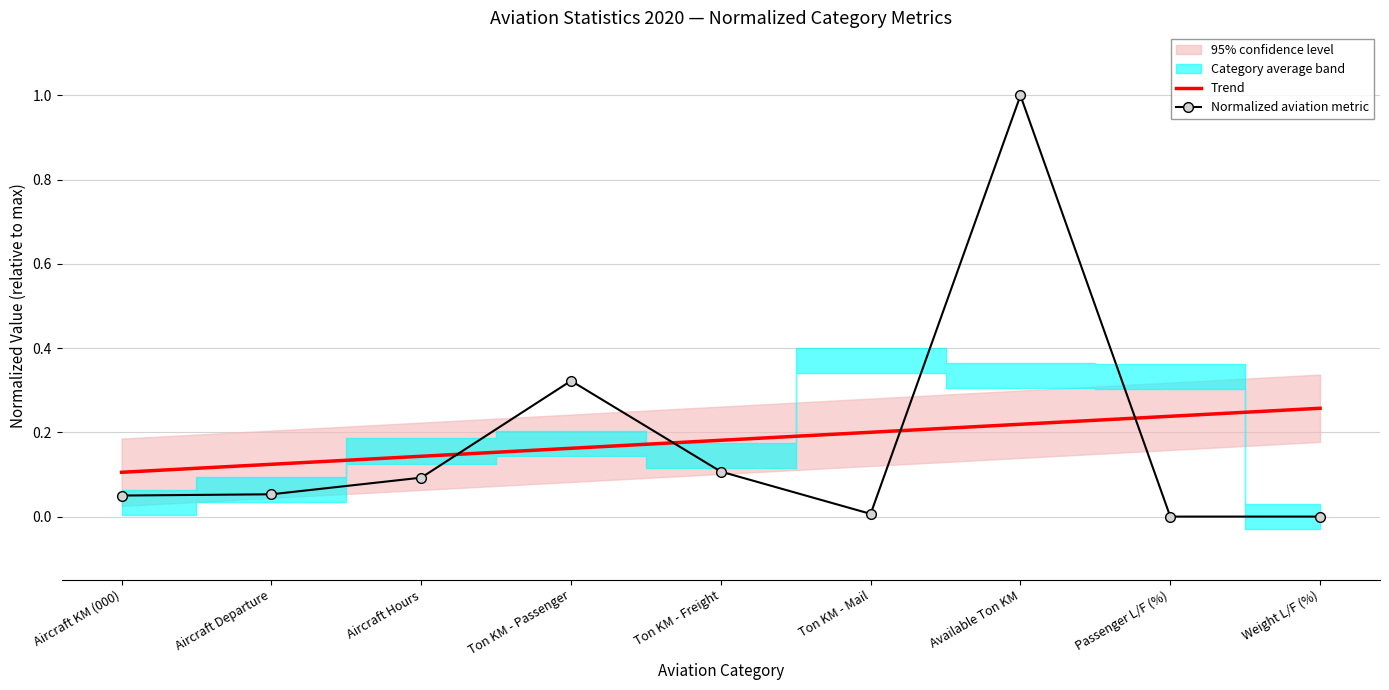

Which series has the widest spread of values?

Normalized aviation metric